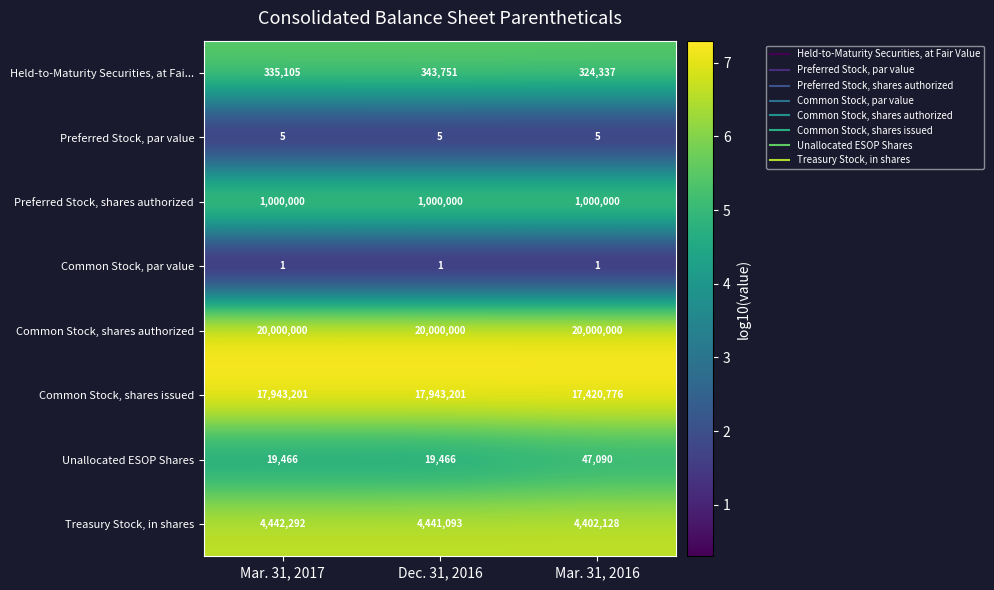

Is the value of Common Stock, shares issued at Mar. 31, 2016 greater than the value of Treasury Stock, in shares at Dec. 31, 2016?

Yes